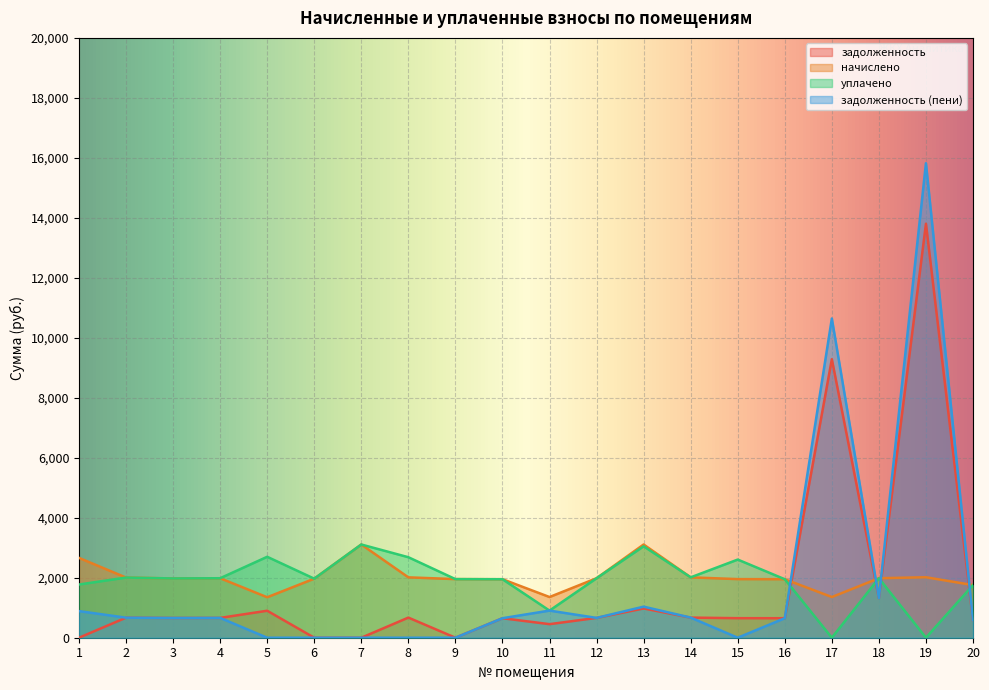

Which category has the lowest value in the задолженность series?

1